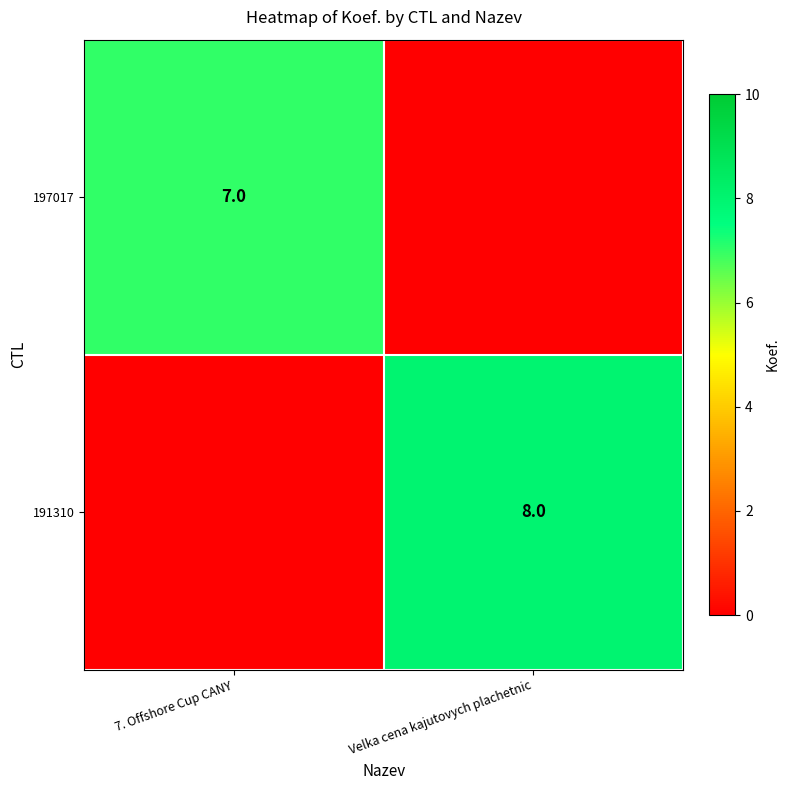

What is the total value across all series at Velka cena kajutovych plachetnic?

8